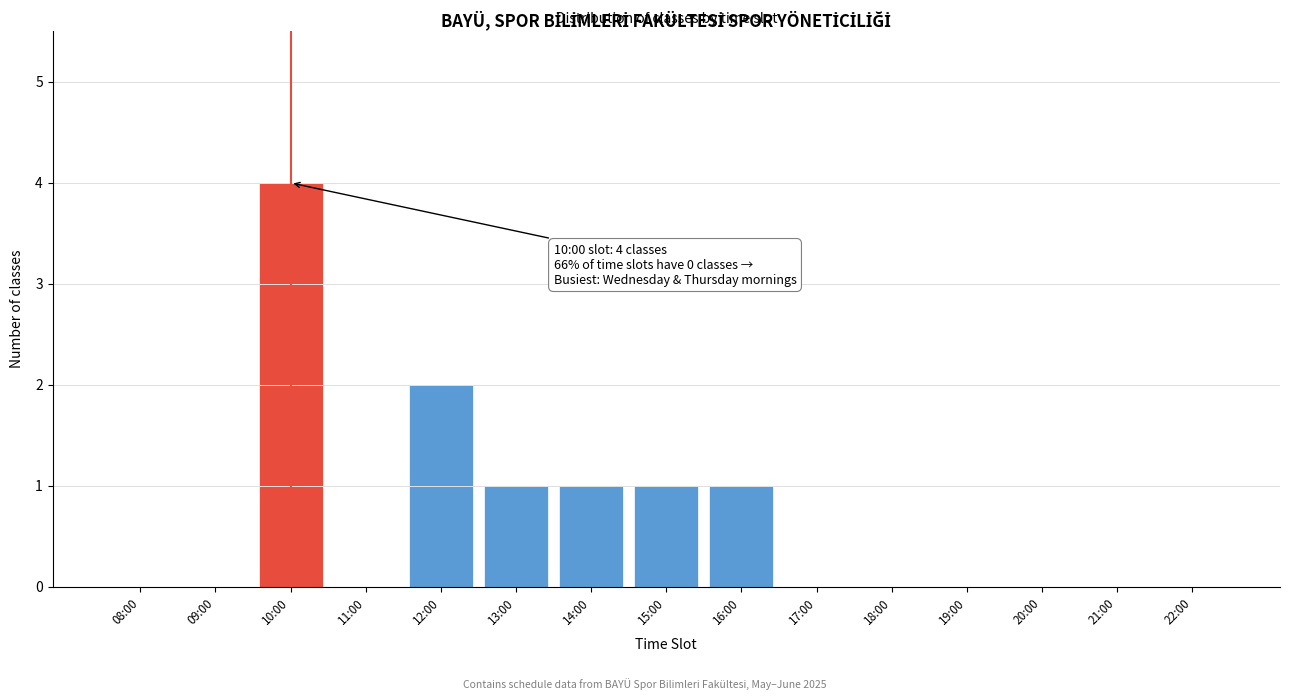

Reading left to right, what are all the values shown in this chart?

08:00=0	09:00=0	10:00=4	11:00=0	12:00=2	13:00=1	14:00=1	15:00=1	16:00=1	17:00=0	18:00=0	19:00=0	20:00=0	21:00=0	22:00=0